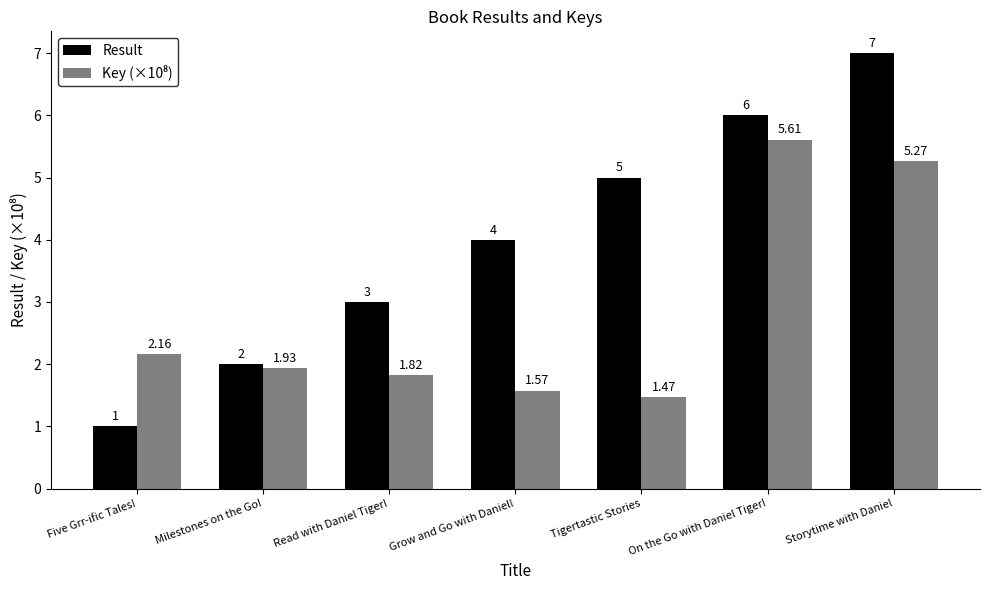

Which series changed the most between Five Grr-ific Tales! and Grow and Go with Daniel!?

Result